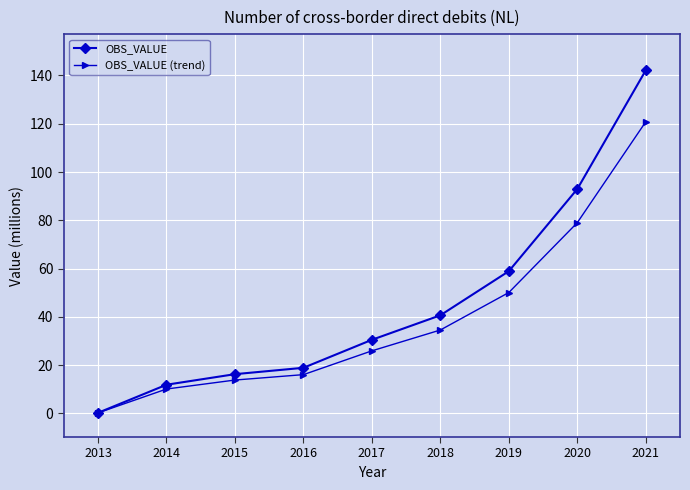

List the series in order of their peak value, highest first.

OBS_VALUE, OBS_VALUE (trend)